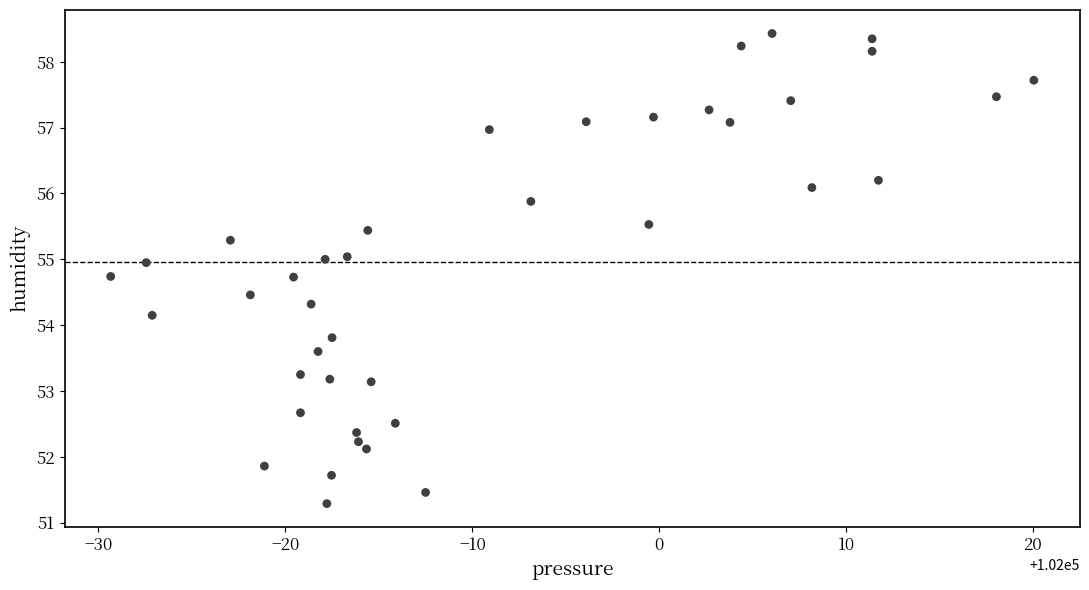

What is the range of X values (max minus min)?

49.4